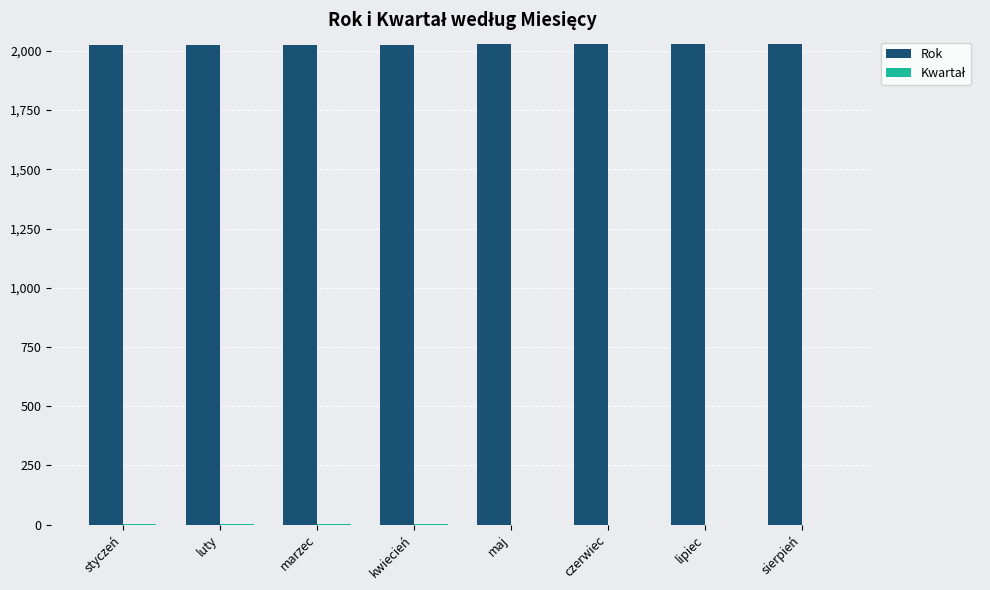

How many data points does each series have?

8